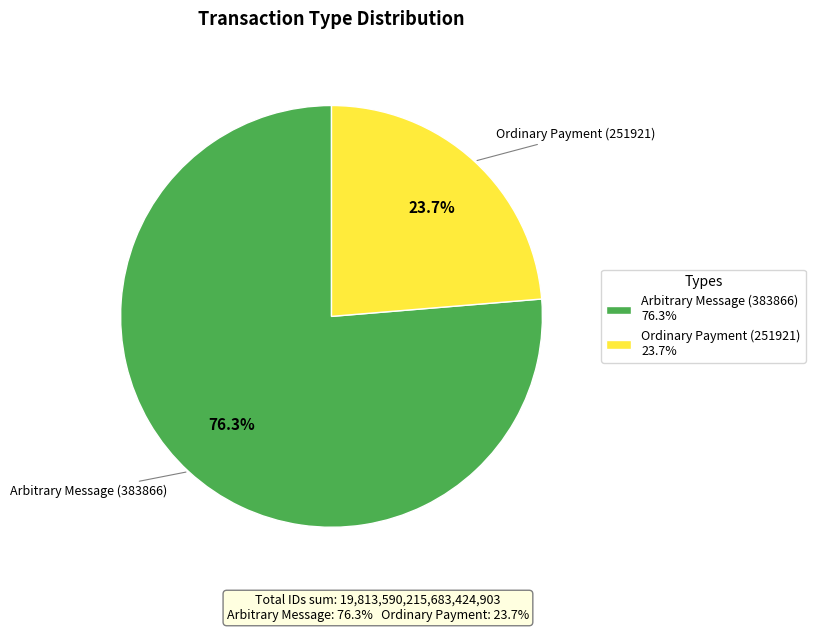

Count the number of slices in the pie.

2